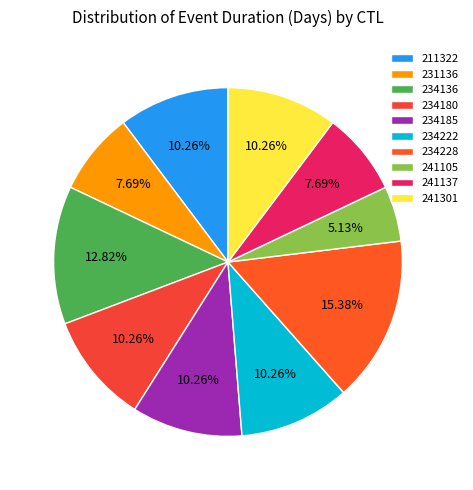

True or false: 241301 accounts for 17% of the total.

False